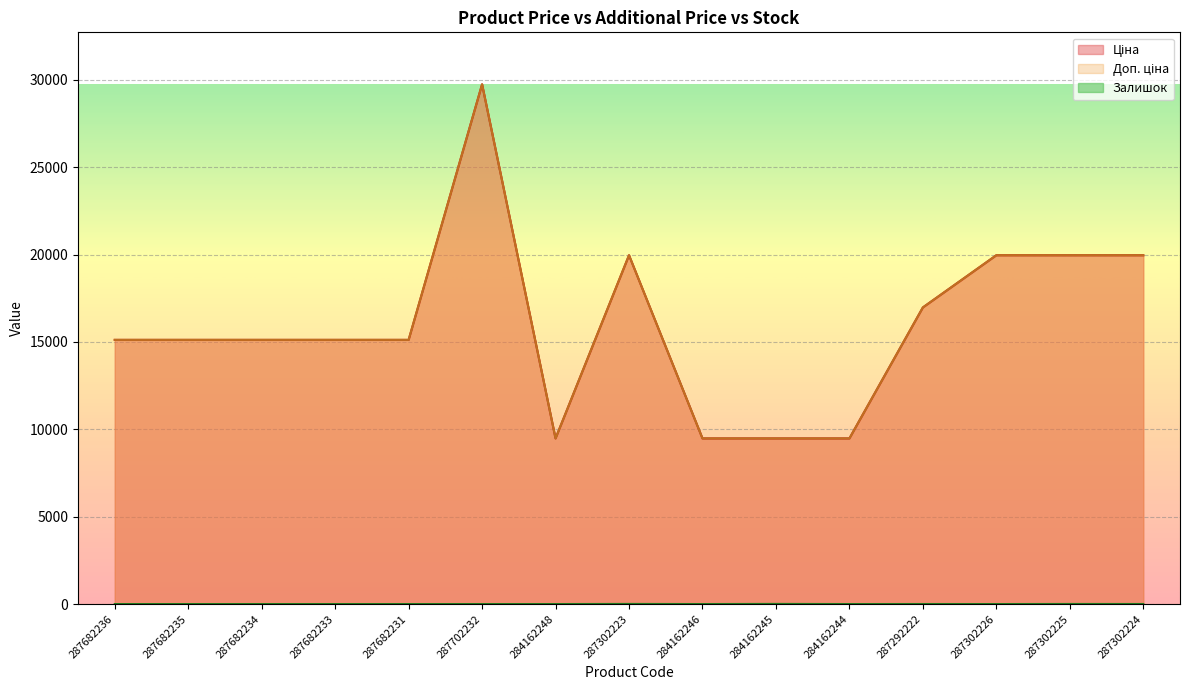

How many categories are shown in the chart?

15